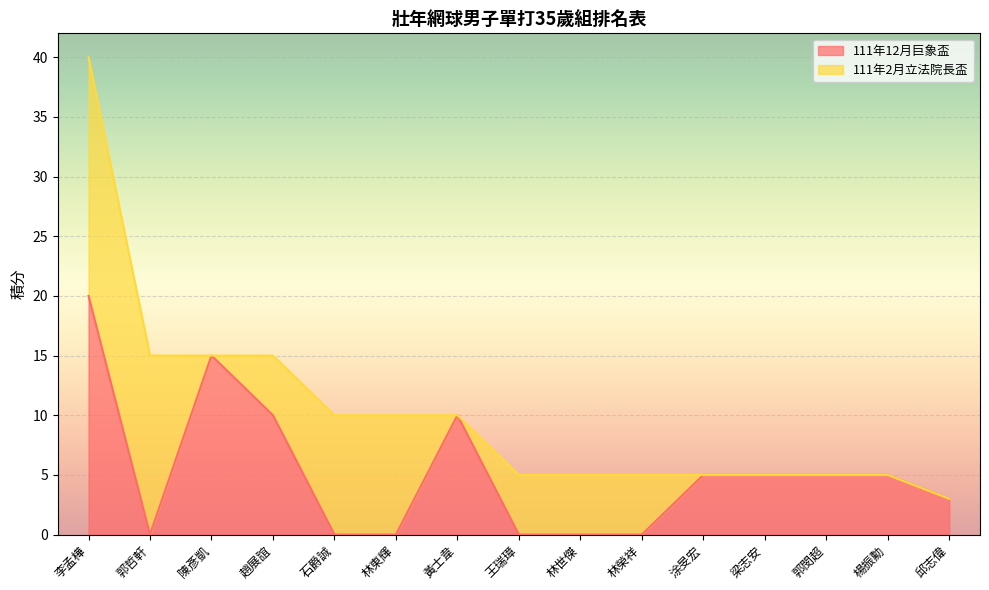

How many points are lower than both their immediate neighbors (excluding endpoints)?

1